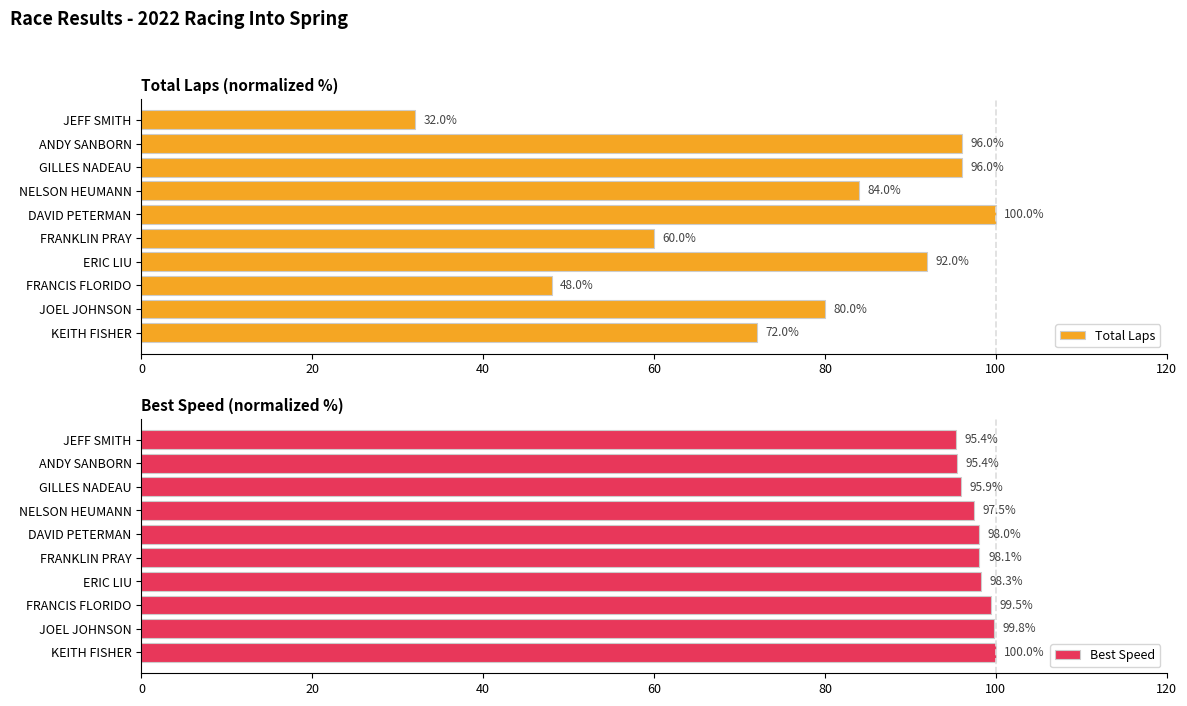

What is the sum of all Total Laps values?

760